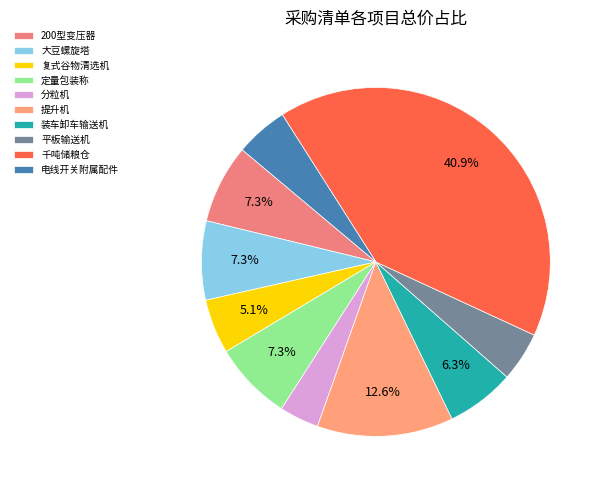

How many segments does this pie chart have?

10